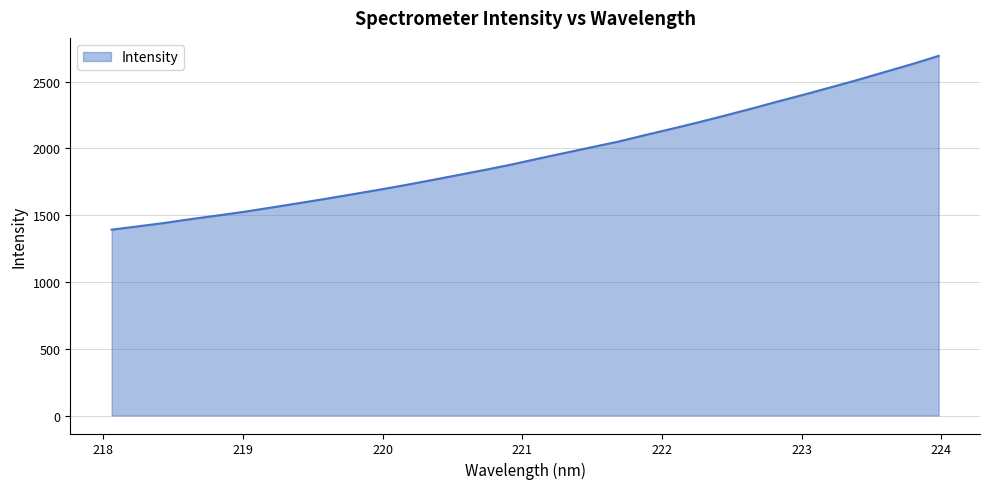

What is the difference between the maximum and minimum values?

1301.5